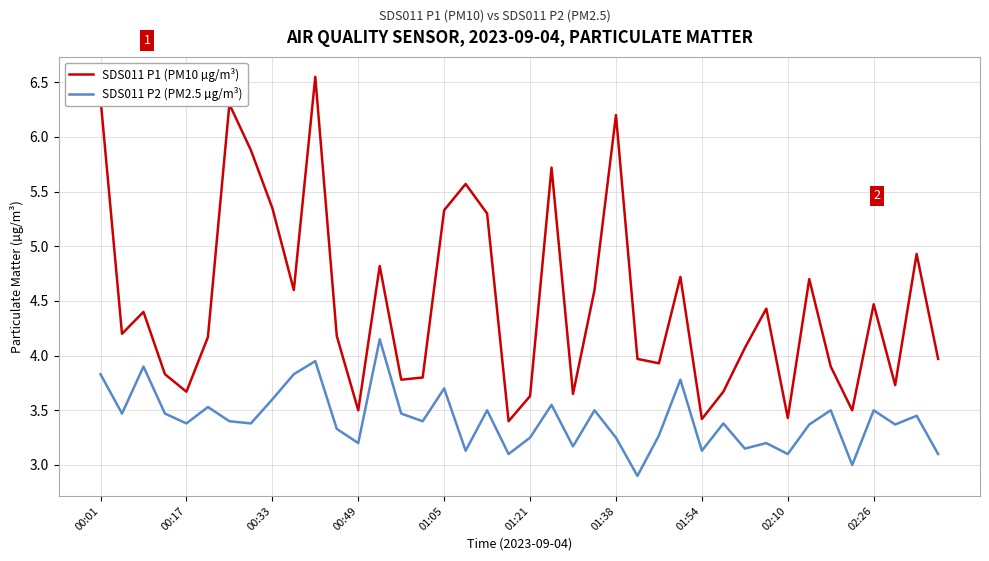

True or false: SDS011 P2 (PM2.5 µg/m³) and SDS011 P1 (PM10 µg/m³) cross at least once.

False